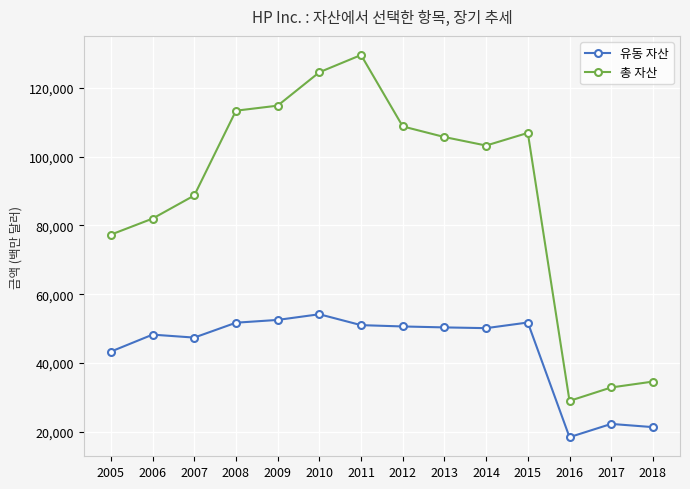

What is the maximum value shown in the chart?

129517